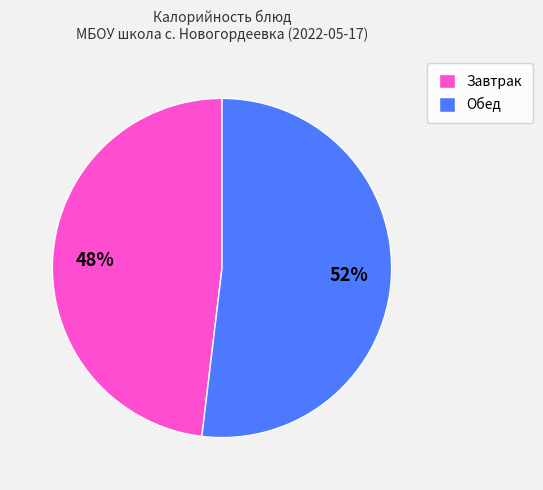

Is the sum of Завтрак and Обед greater than half?

Yes